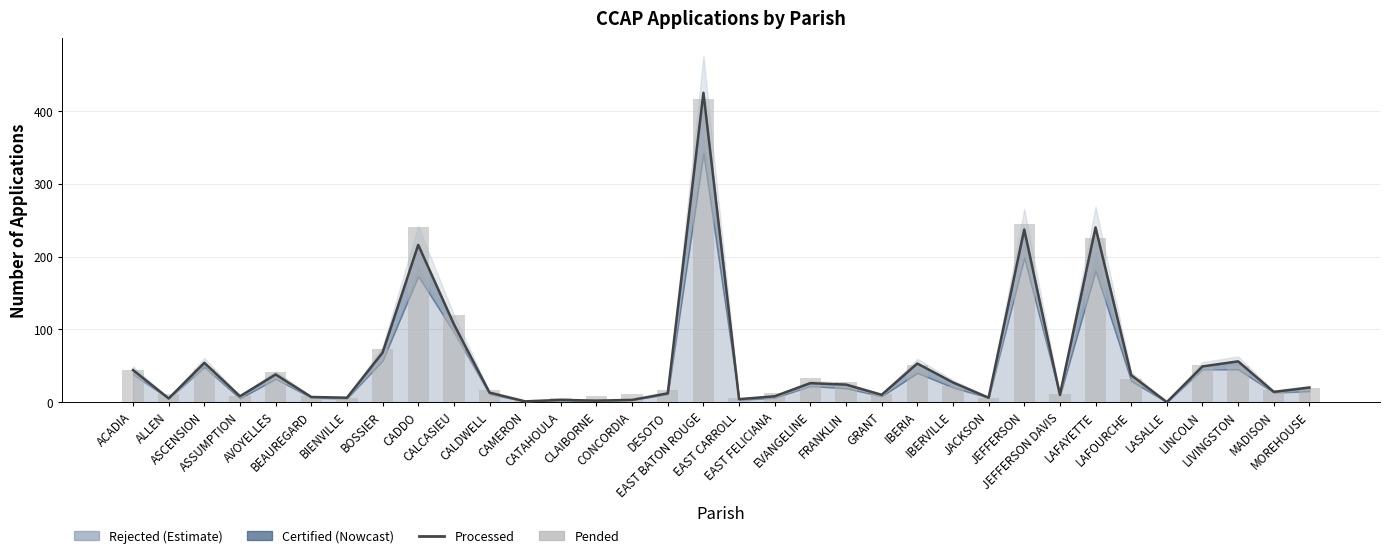

The value of PENDED at LAFOURCHE is 18. True or false?

False